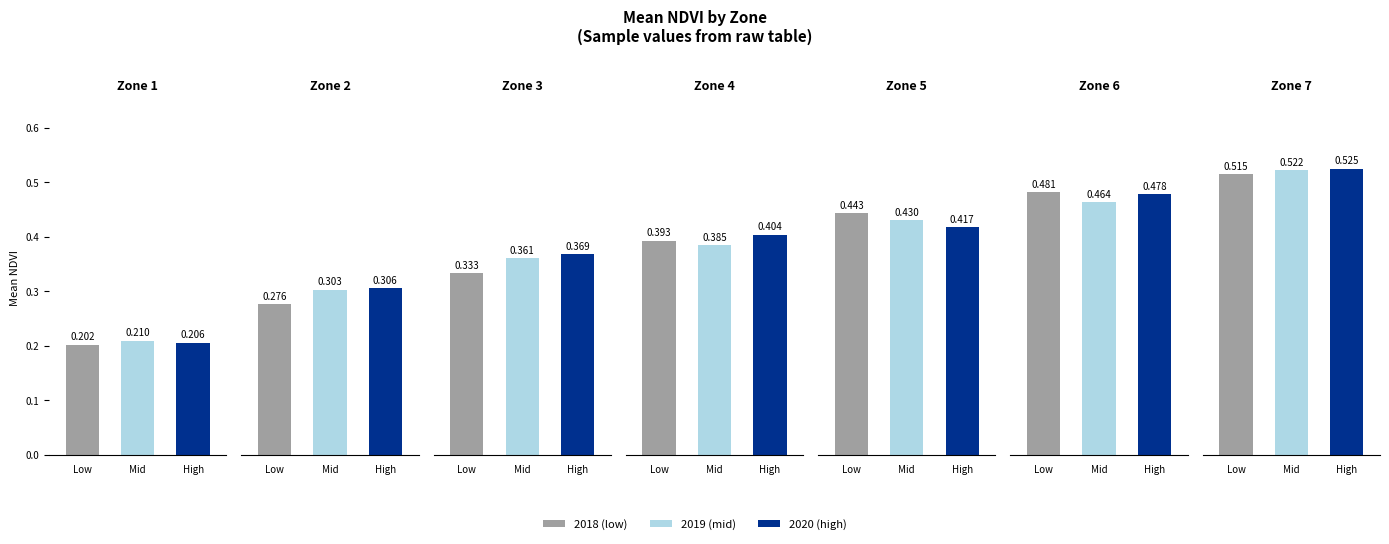

Rank the categories by value from highest to lowest.

Zone 7, Zone 6, Zone 5, Zone 4, Zone 3, Zone 2, Zone 1